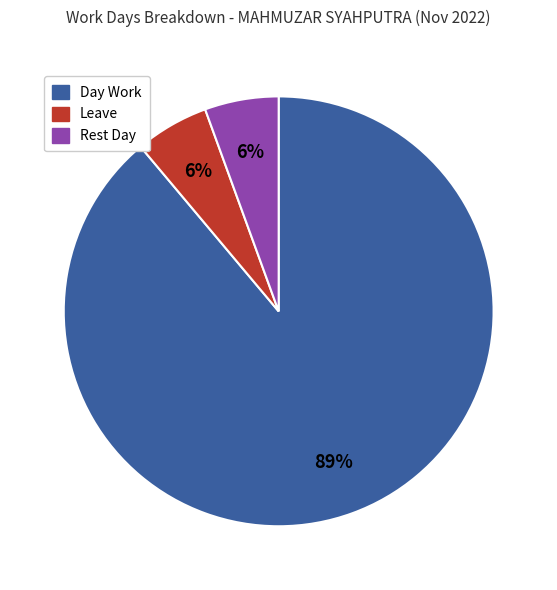

How many slices are in this pie chart?

3